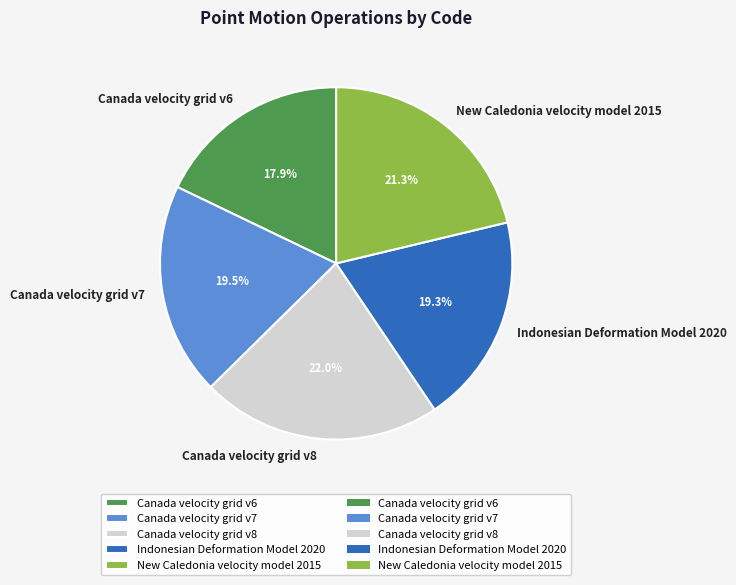

To the nearest percent, what is the combined percentage of New Caledonia velocity model 2015 and Indonesian Deformation Model 2020?

41%